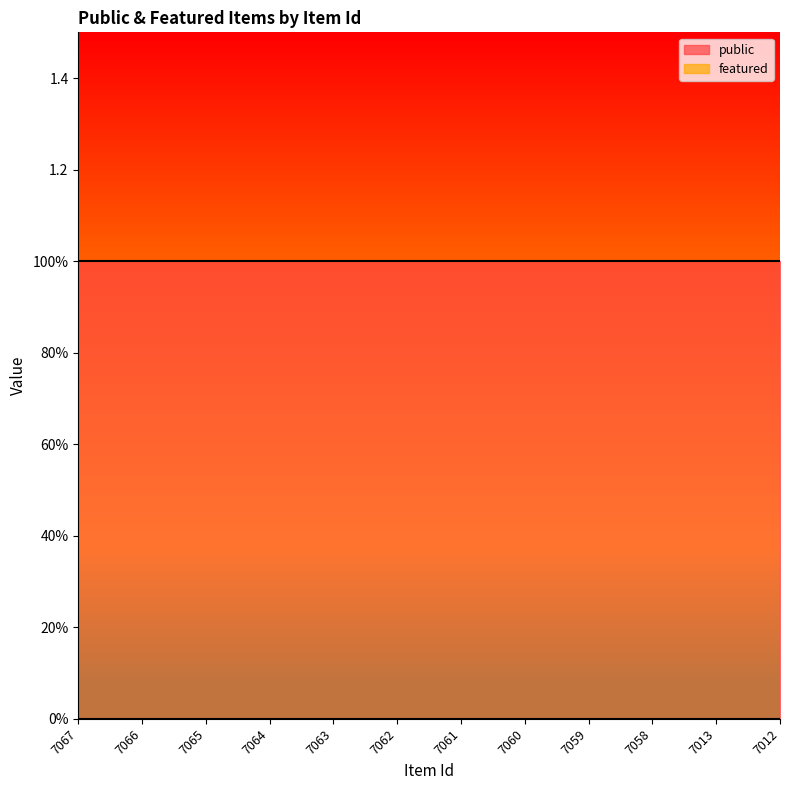

How many lines are shown in the chart?

2